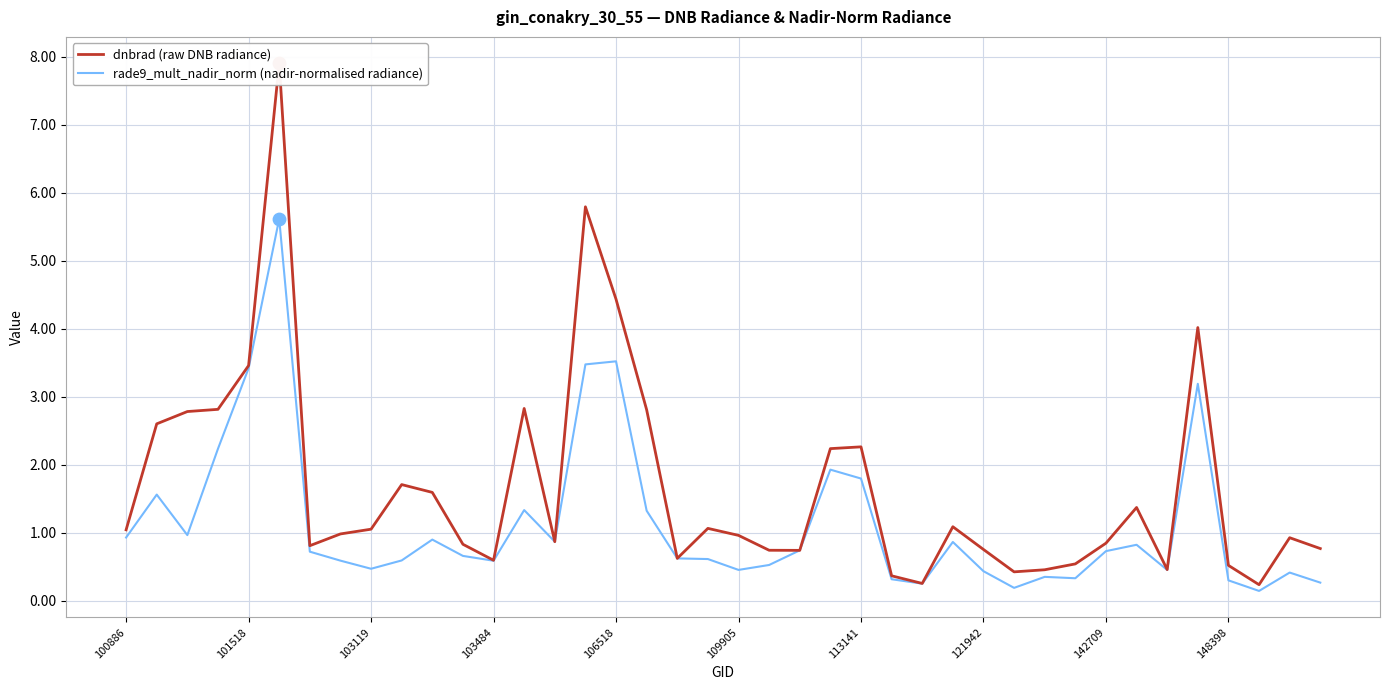

Which series reaches the maximum Y coordinate?

dnbrad (raw DNB radiance)